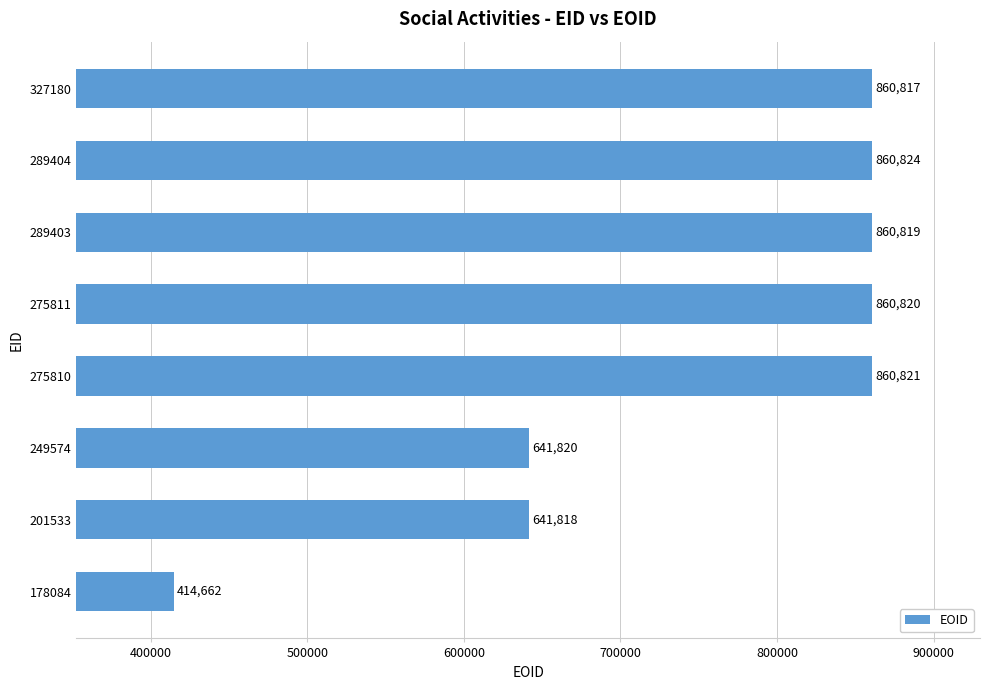

What is the change in value from 201533 to 275810?

+219003